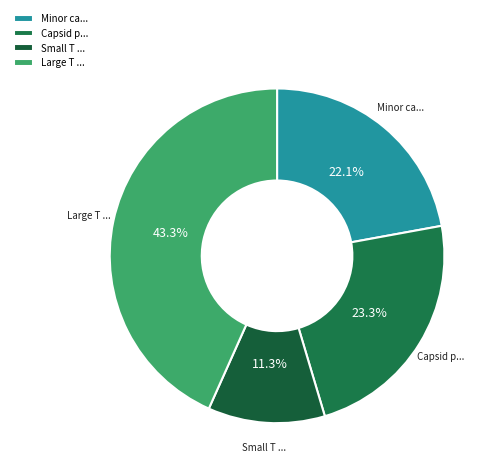

What is the largest slice in the pie chart?

Large T ...